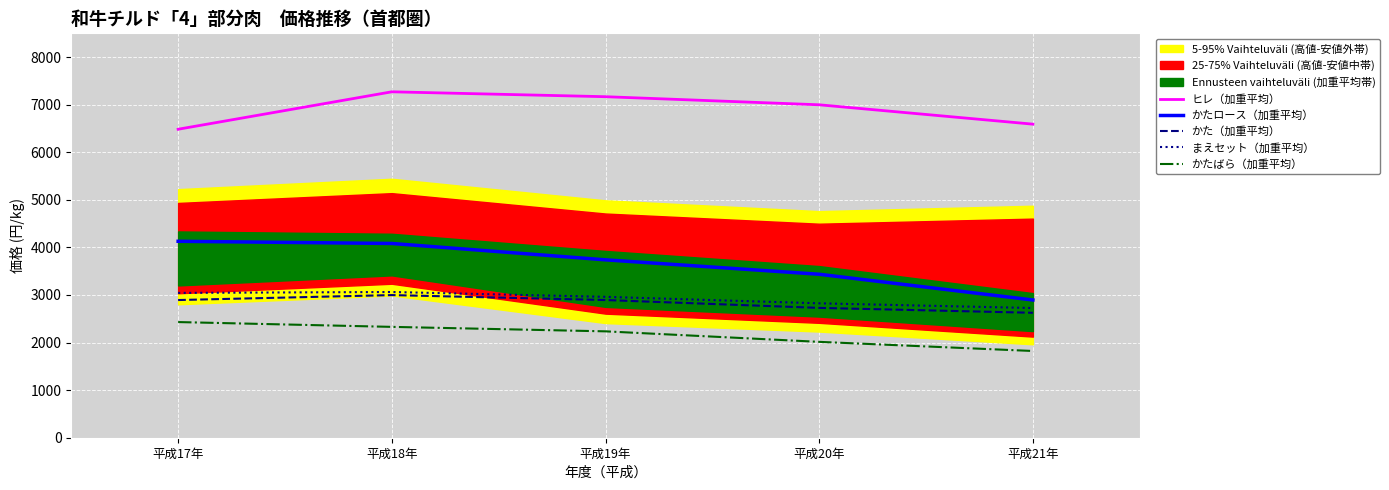

What is the maximum value for まえセット（加重平均）?

3063